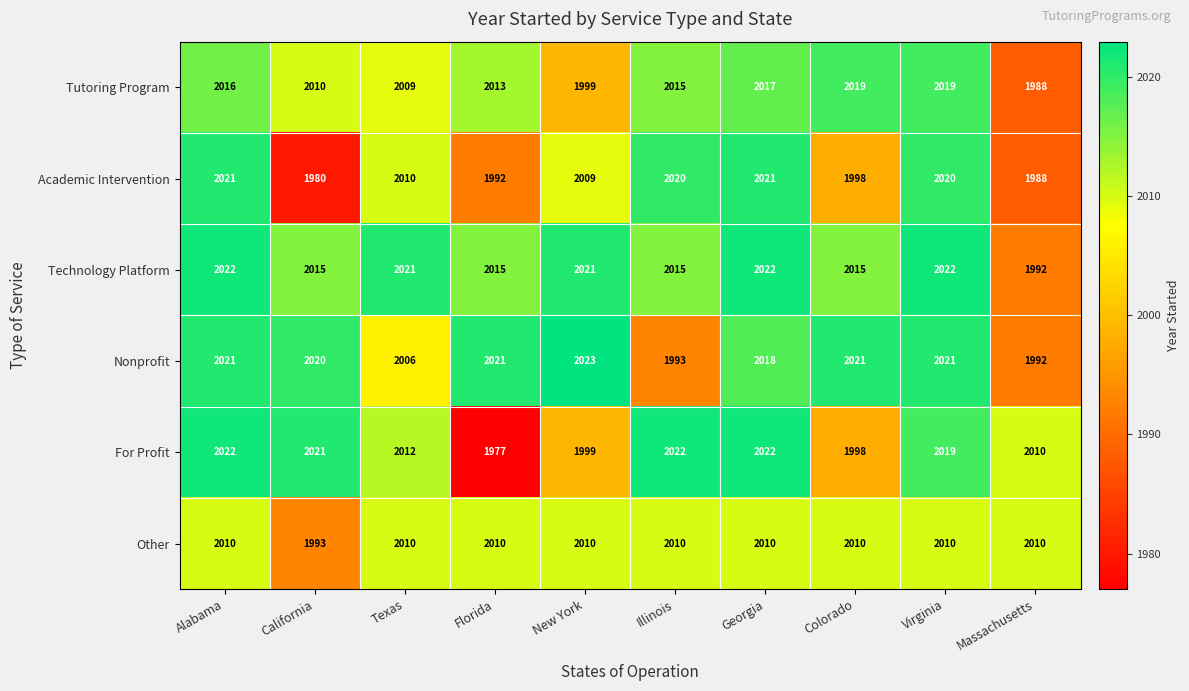

Which series has the largest total across all categories?

Technology Platform